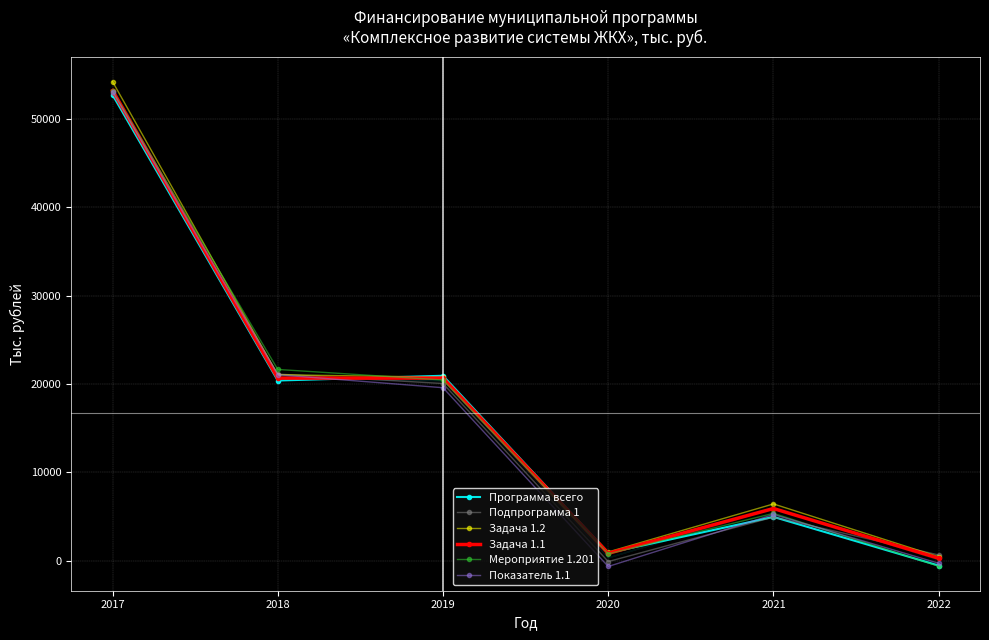

At how many categories does at least one series exceed 28584?

1